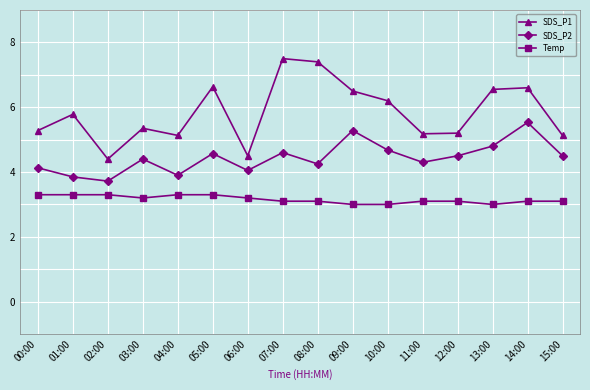

Is the value of SDS_P2 at 03:00 greater than the value of Temp at 03:00?

Yes